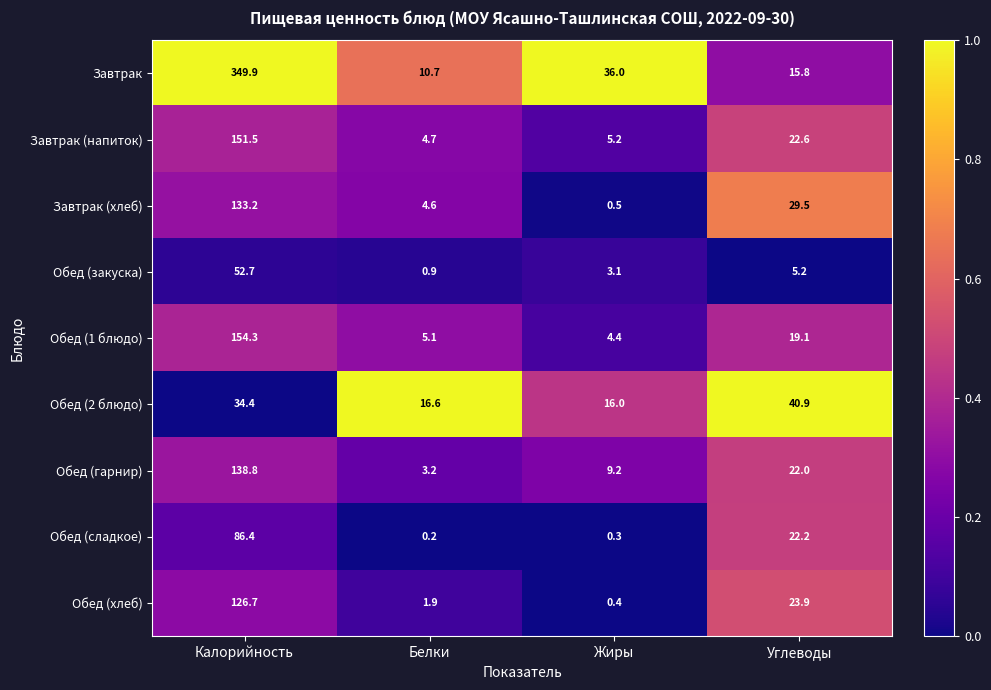

What is the sum of the Обед (1 блюдо) values at Углеводы and Белки?

24.2